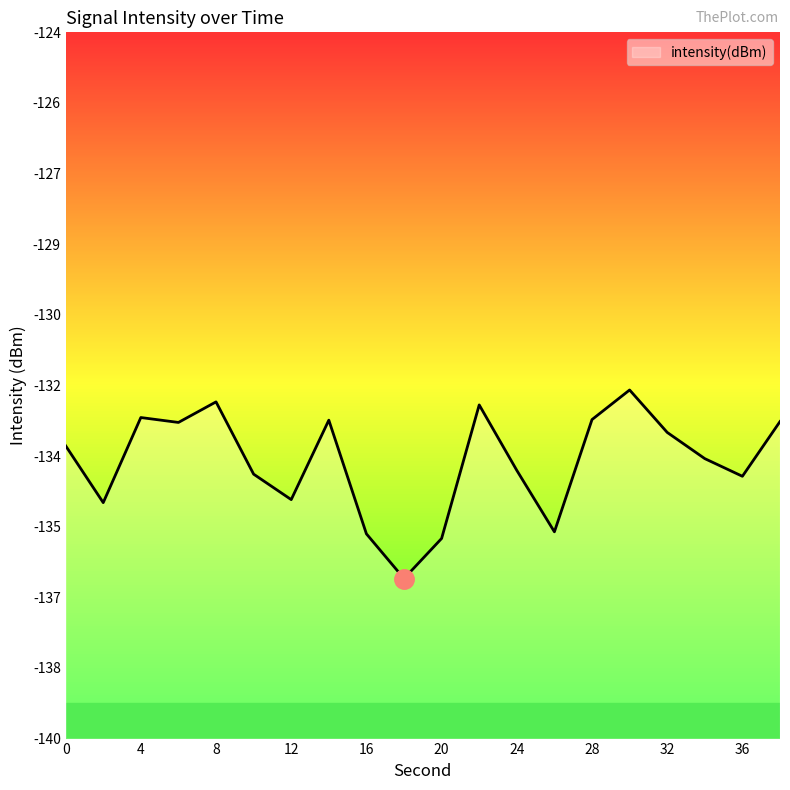

What is the average value?

-133.7